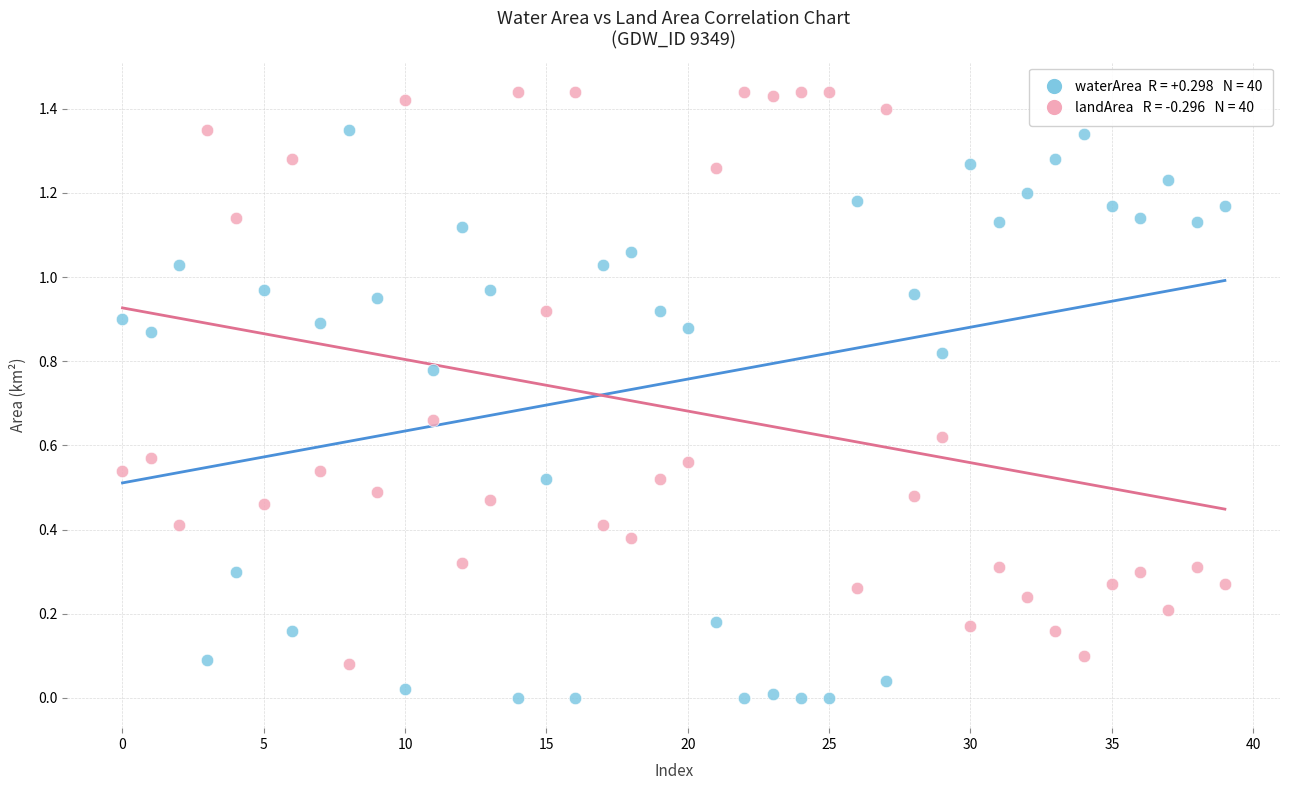

How many points are shown in the scatter plot?

80